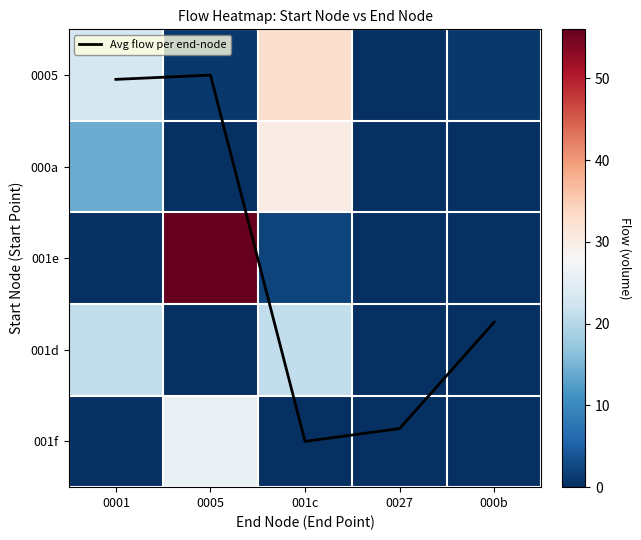

Which series has the largest range (max minus min)?

001e